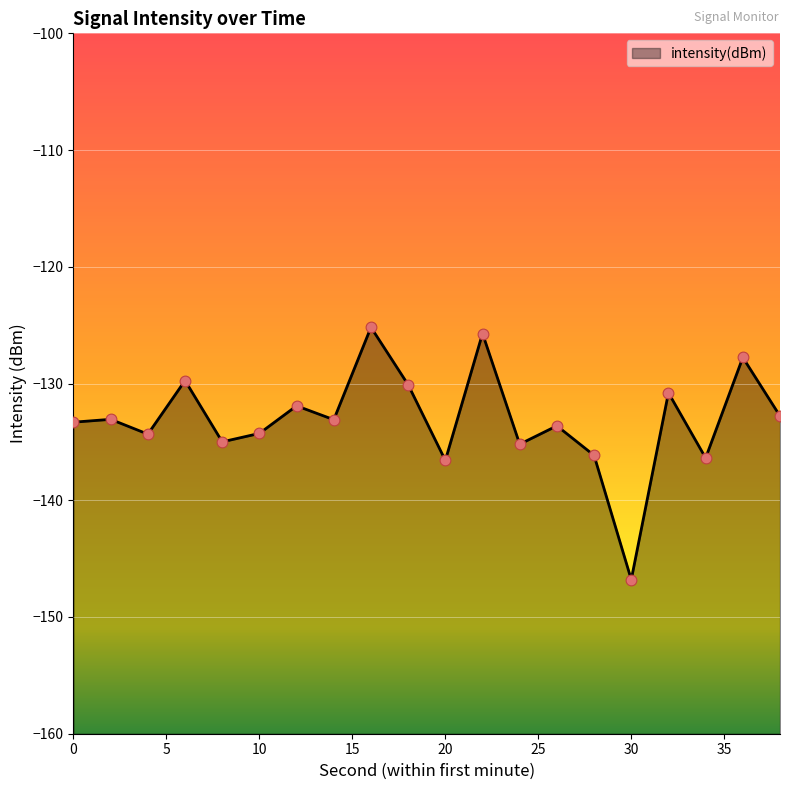

What is the change in value from 20 to 38?

+3.8